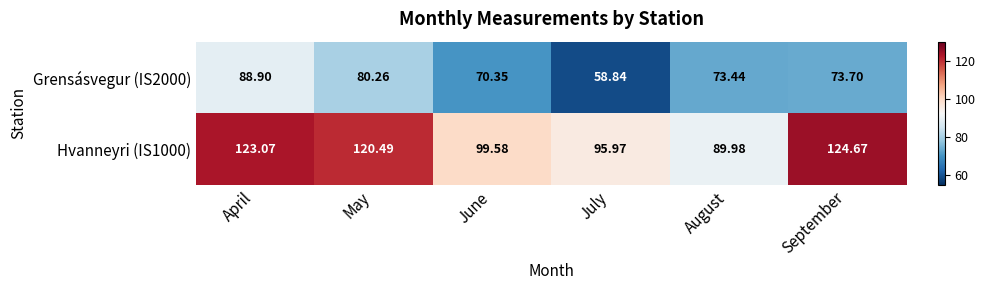

What is the smallest value displayed?

58.8